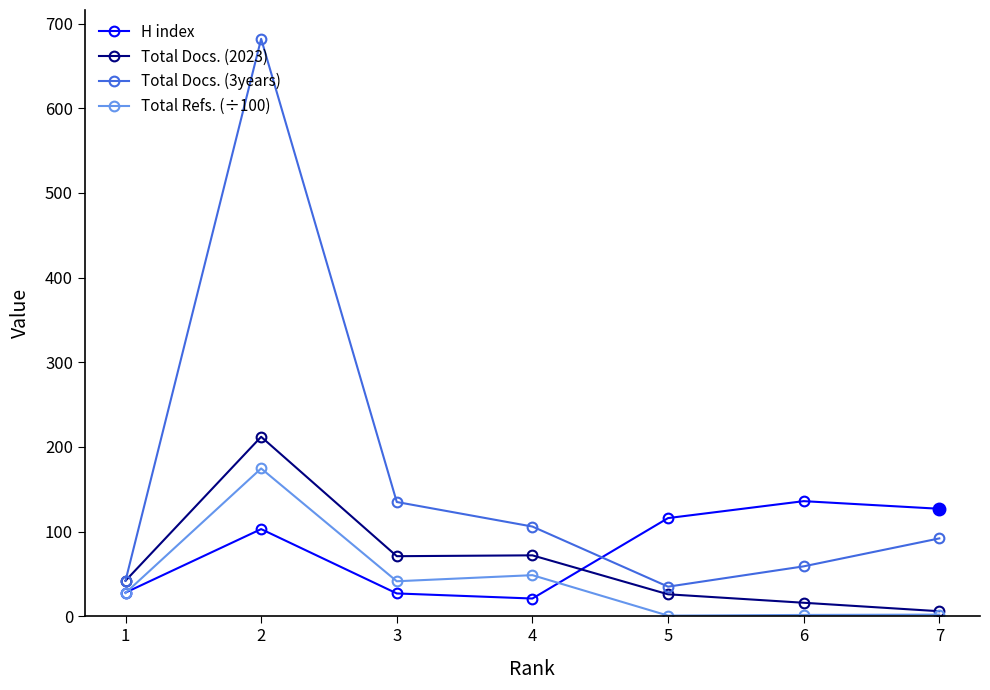

Is the value of Total Docs. (3years) at 7 greater than the value of Total Refs. (÷100) at 6?

Yes